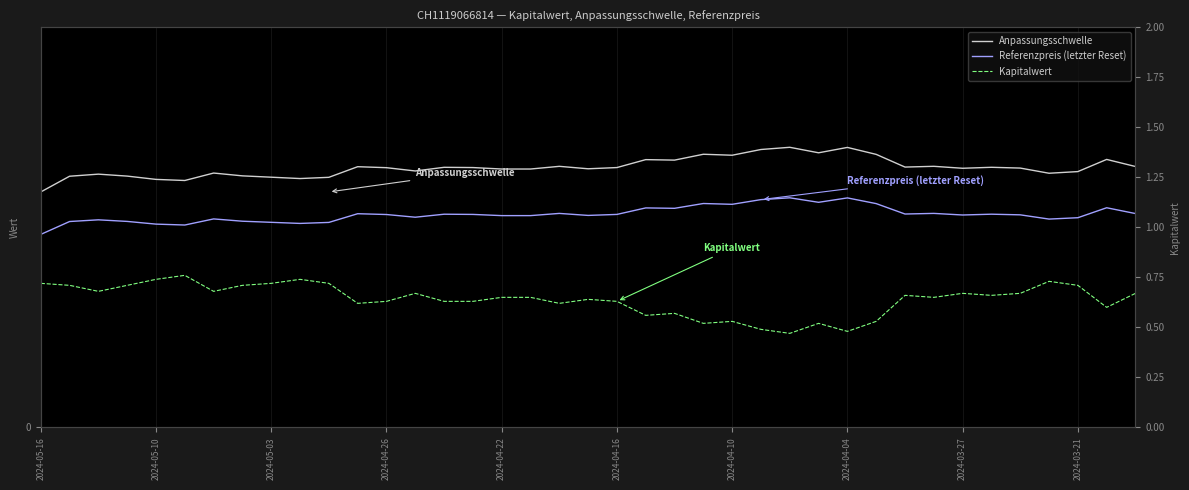

How many lines are shown in the chart?

3